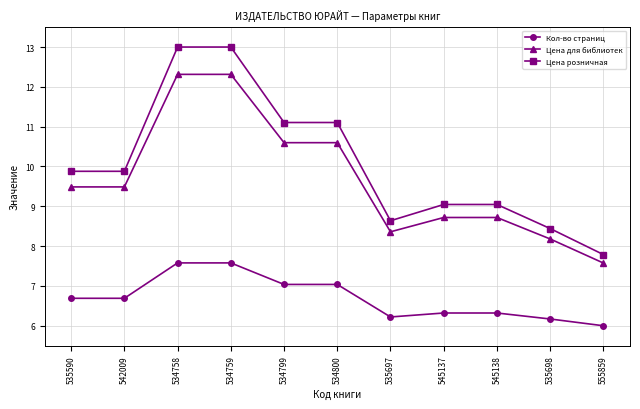

True or false: Кол-во страниц and Цена розничная cross at least once.

False